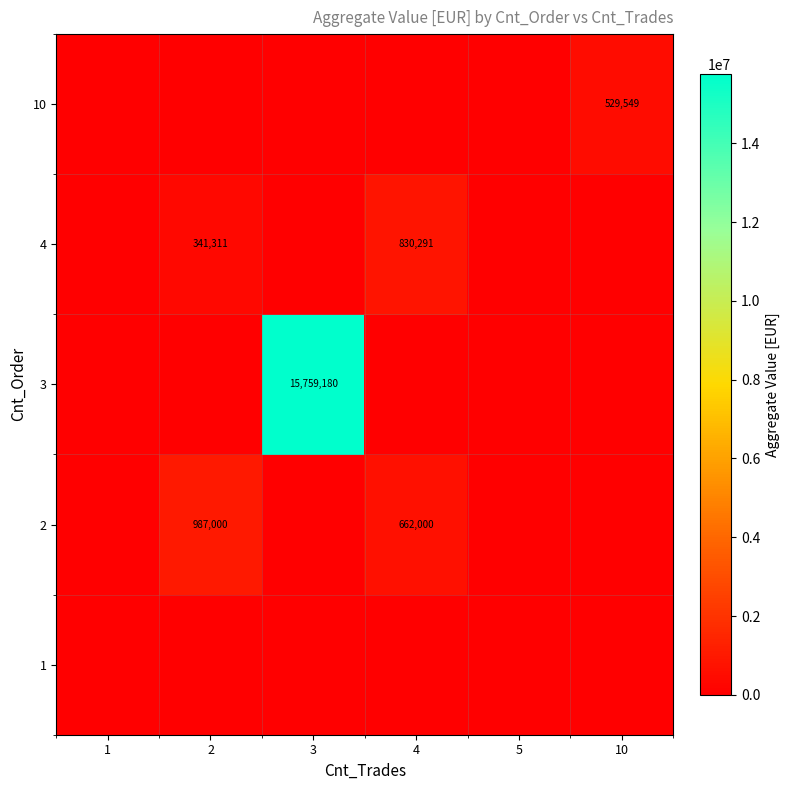

The 3 series shows 15759180 at 3. True or false?

True